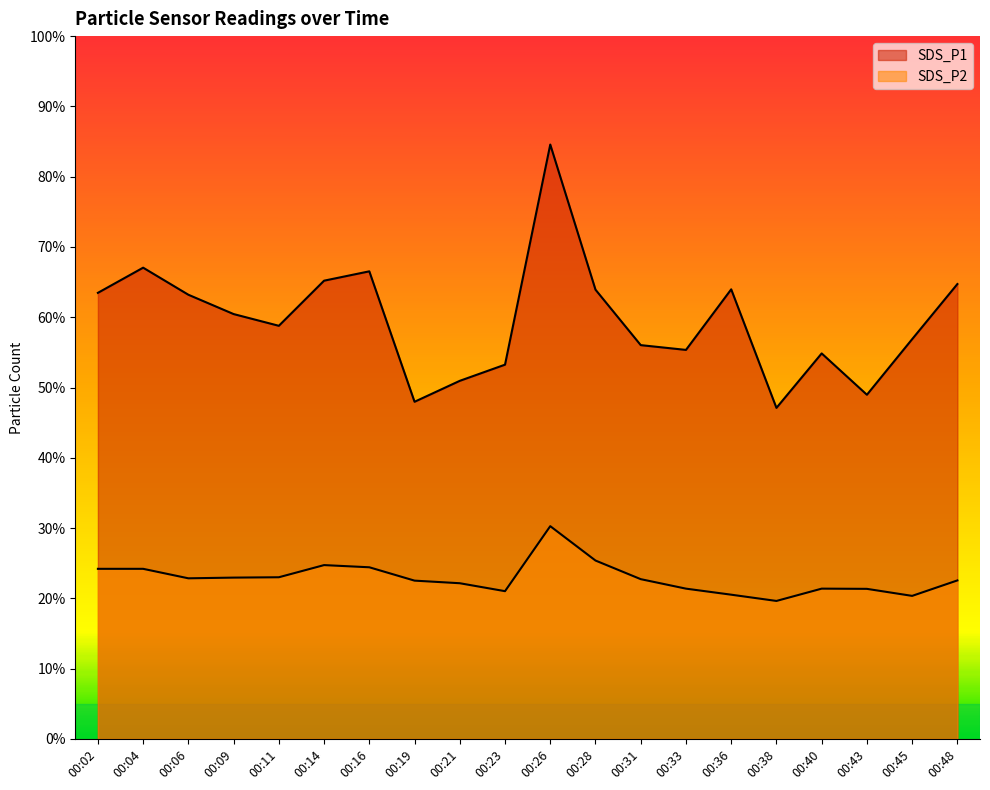

What is the value of the SDS_P2 point at the 11th from the left?

30.3